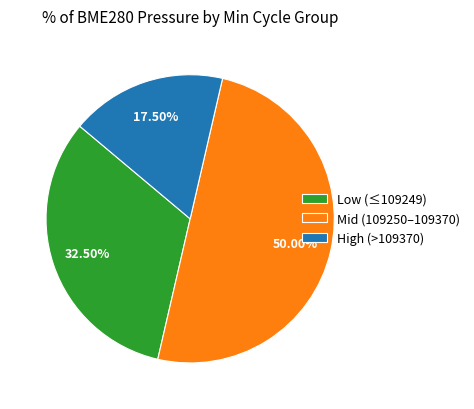

Between High (>109370) and Mid (109250–109370), which is larger?

Mid (109250–109370)